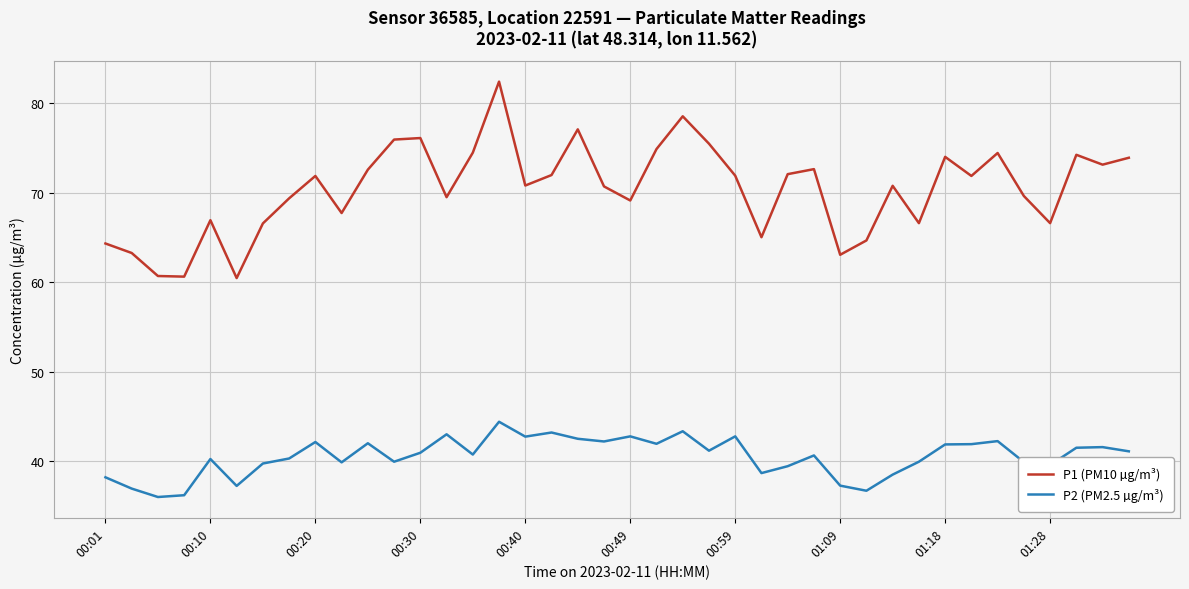

What is the average value of the P1 (PM10 µg/m³) series?

70.4